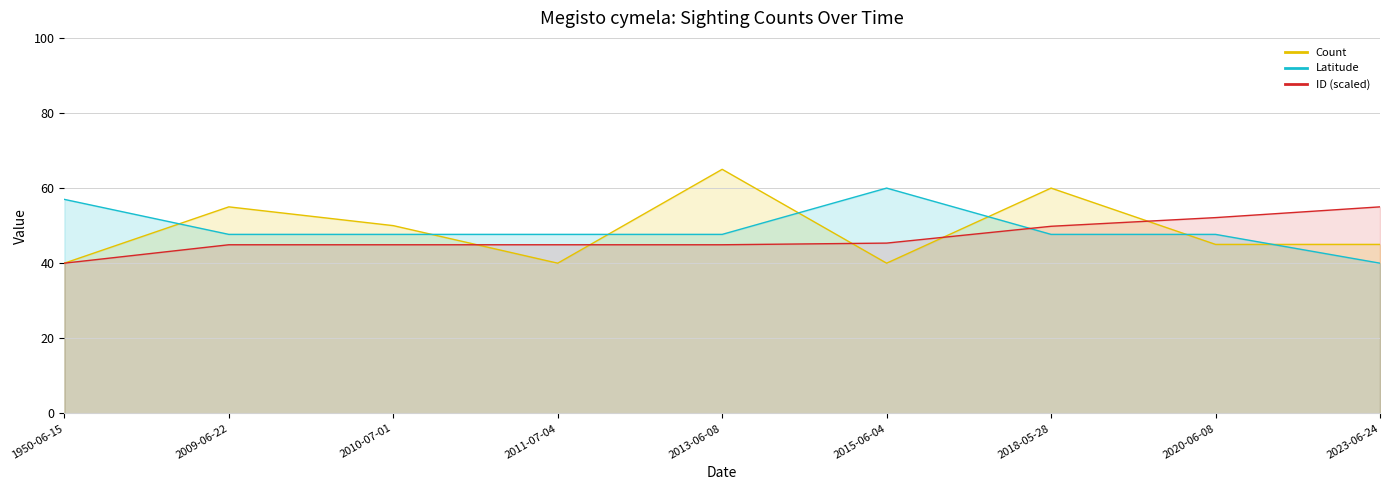

What are all the series names shown in the legend?

Count, Latitude, ID